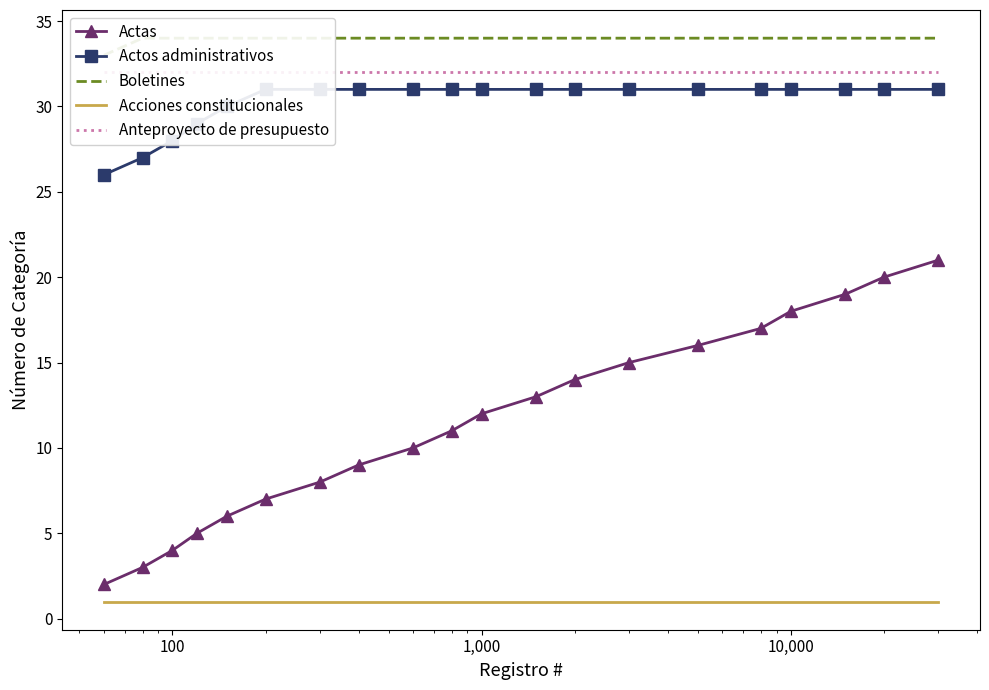

True or false: Actas and Acciones constitucionales intersect in this chart.

False